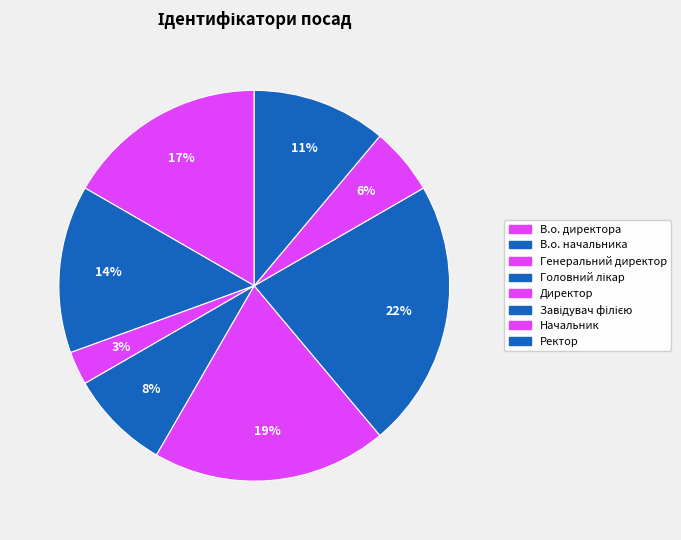

Does Генеральний директор account for over 50% of the chart?

No